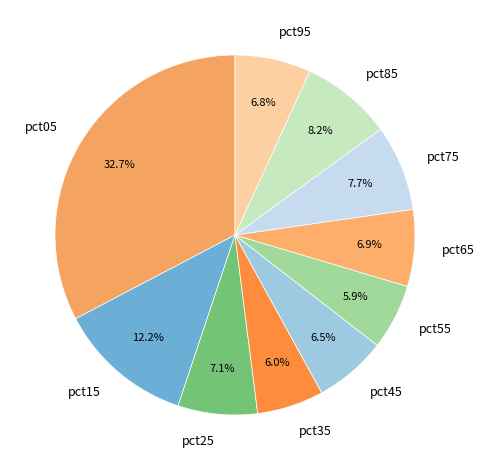

To the nearest percent, what is the difference between the largest and smallest slice percentages?

27%